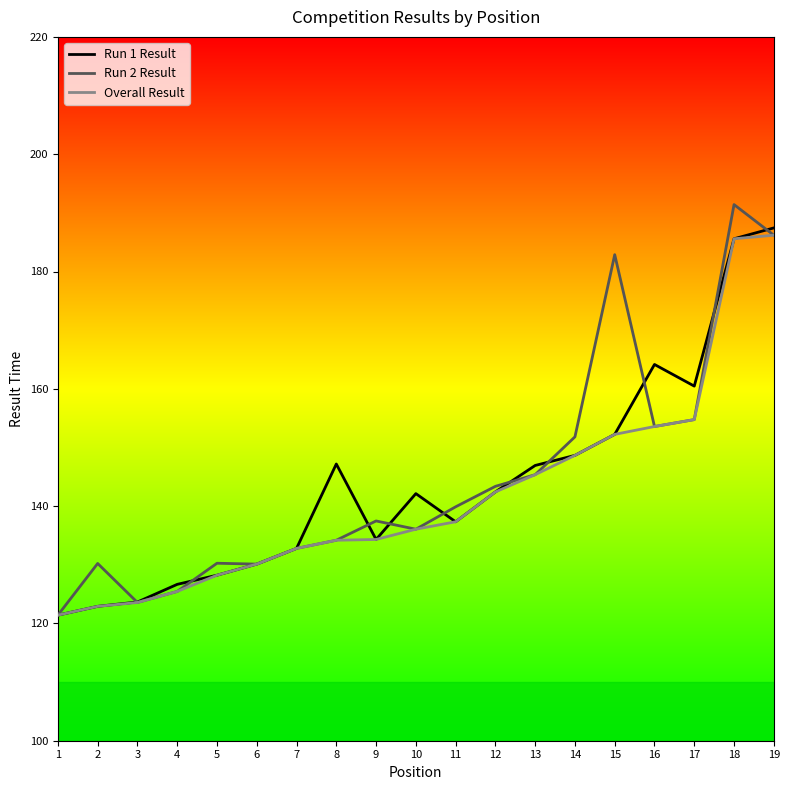

What is the difference between the second highest and minimum values in the Run 1 Result series?

64.2